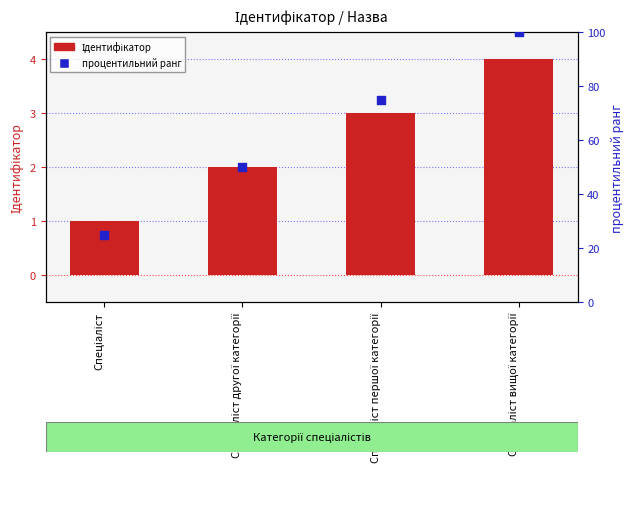

Which series has the widest spread of Y values?

процентильний ранг